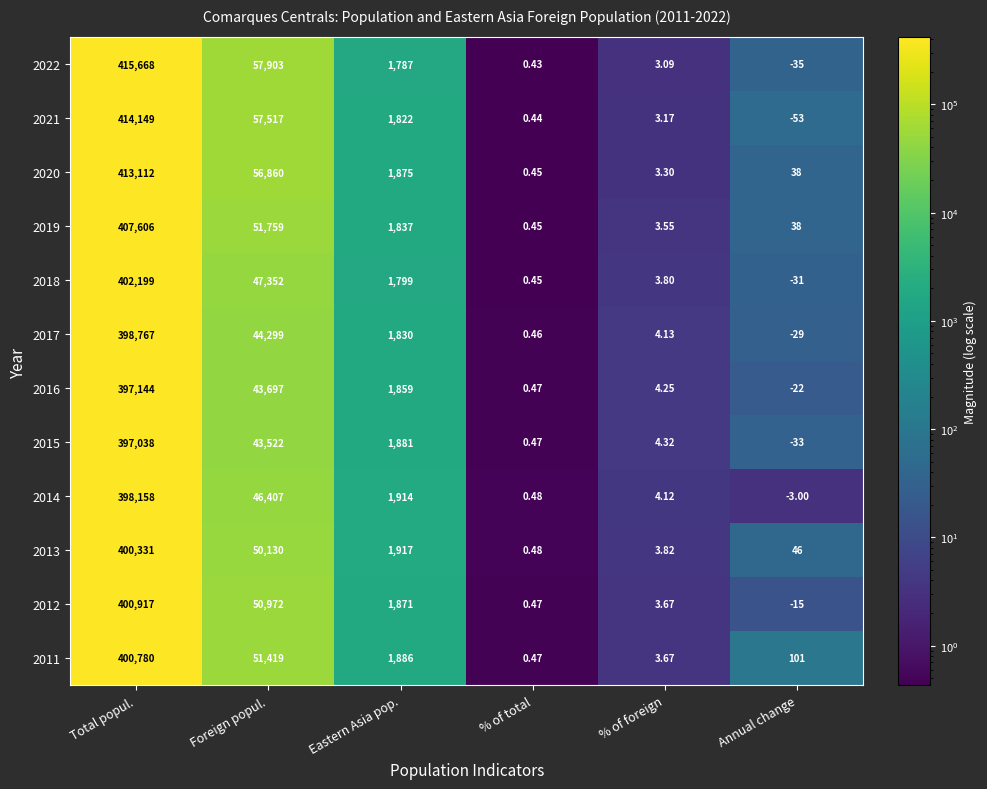

Rank the categories by 2022 value from highest to lowest.

Total popul., Foreign popul., Eastern Asia pop., % of foreign, % of total, Annual change